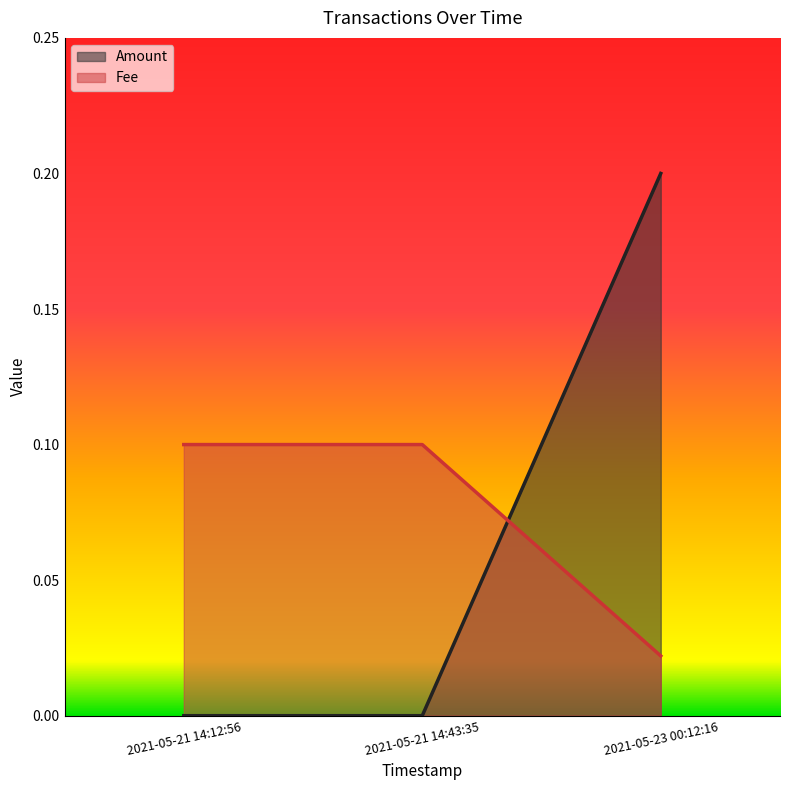

At 2021-05-23 00:12:16, list the series in order from smallest to largest.

Fee, Amount